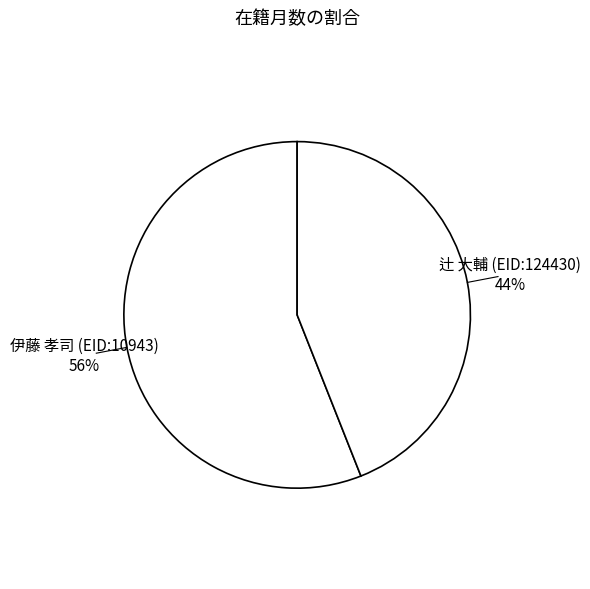

To the nearest percent, what is the average slice percentage?

50%